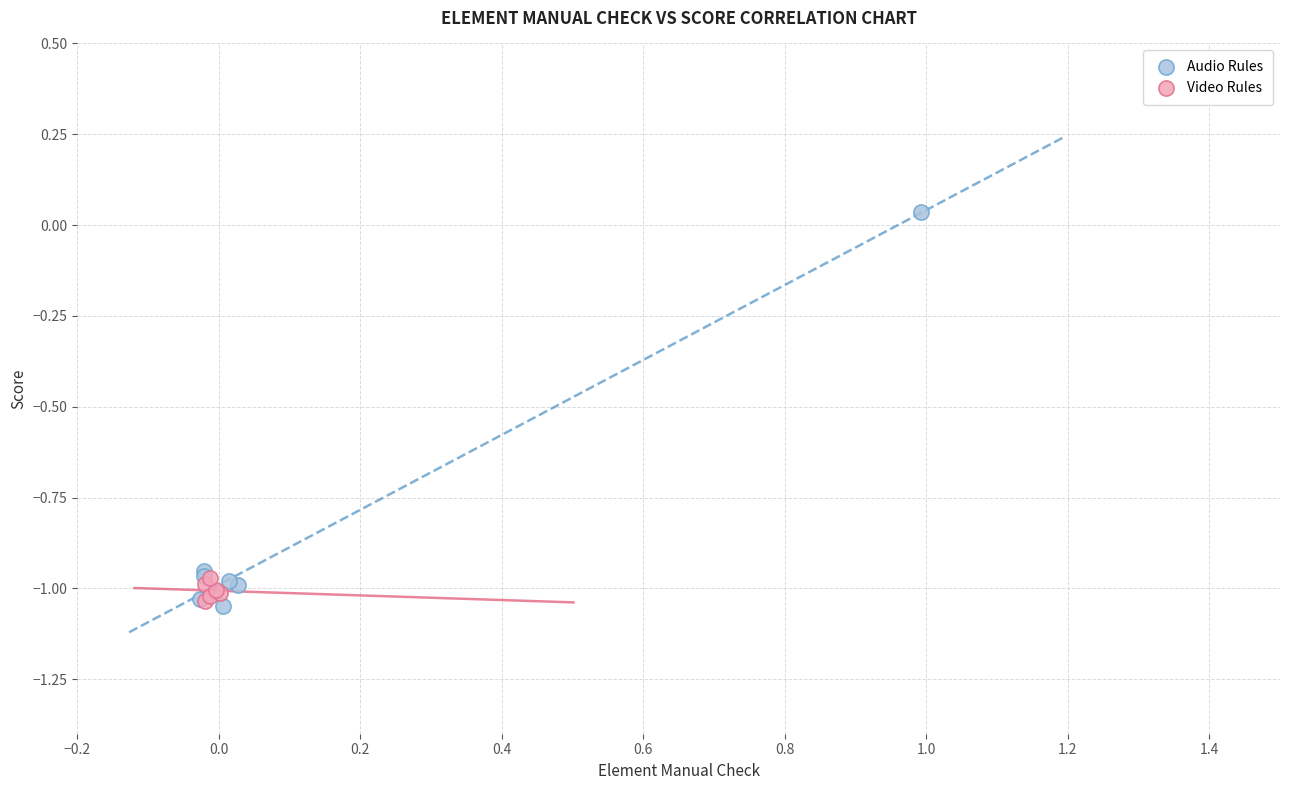

Which series has the widest spread of Y values?

Audio Rules